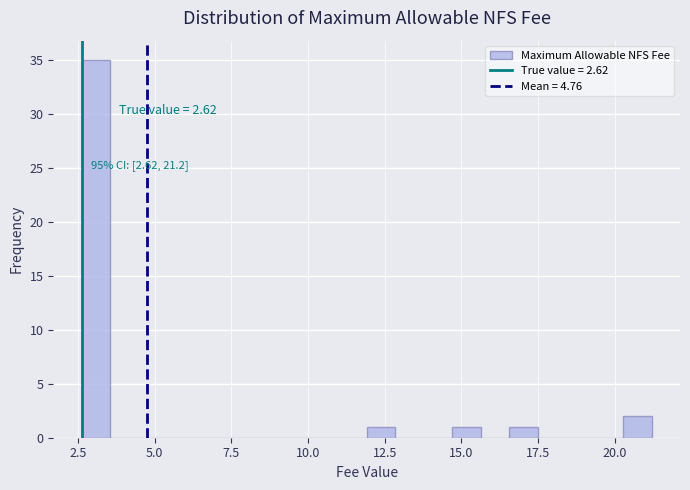

Around what value on the x-axis is the tallest bar? Give the approximate position of its centre, as read against the axis.

3.0